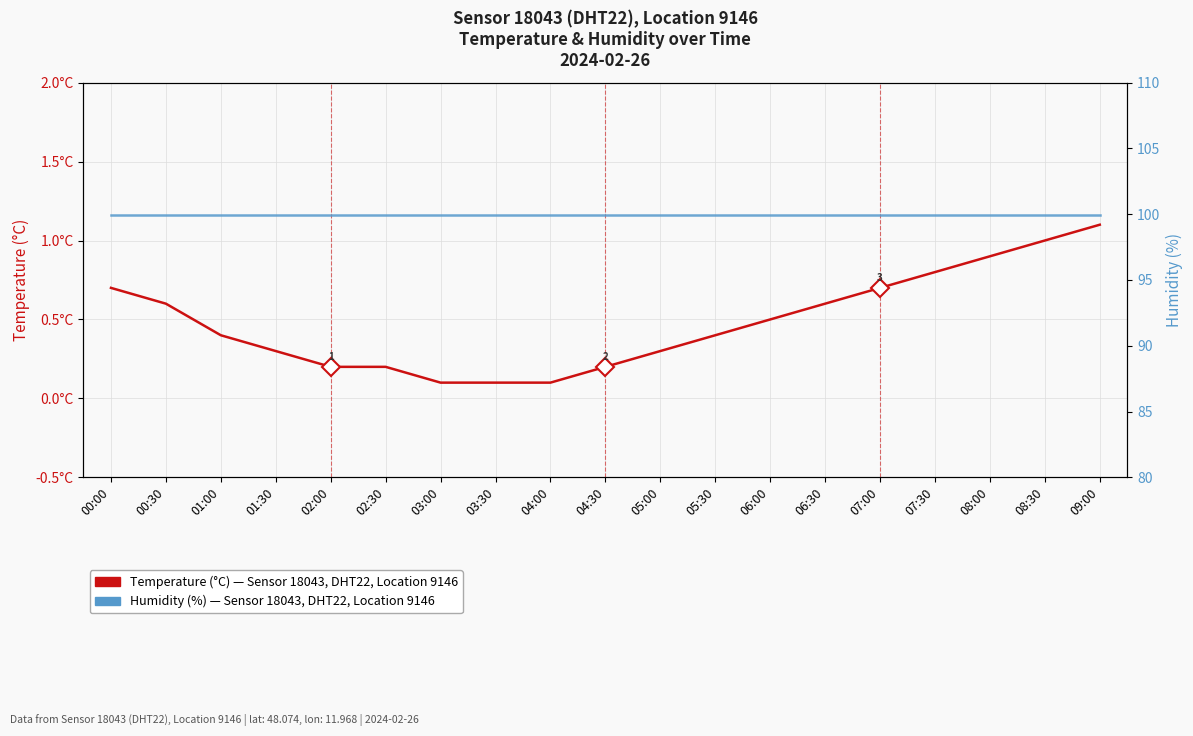

Reading left to right, list all the values displayed in this chart.

Temperature (°C) — Sensor 18043, DHT22, Location 9146: 00:00=0.7	00:30=0.6	01:00=0.4	01:30=0.3	02:00=0.2	02:30=0.2	03:00=0.1	03:30=0.1	04:00=0.1	04:30=0.2	05:00=0.3	05:30=0.4	06:00=0.5	06:30=0.6	07:00=0.7	07:30=0.8	08:00=0.9	08:30=1.0	09:00=1.1
Humidity (%) — Sensor 18043, DHT22, Location 9146: 00:00=99.9	00:30=99.9	01:00=99.9	01:30=99.9	02:00=99.9	02:30=99.9	03:00=99.9	03:30=99.9	04:00=99.9	04:30=99.9	05:00=99.9	05:30=99.9	06:00=99.9	06:30=99.9	07:00=99.9	07:30=99.9	08:00=99.9	08:30=99.9	09:00=99.9